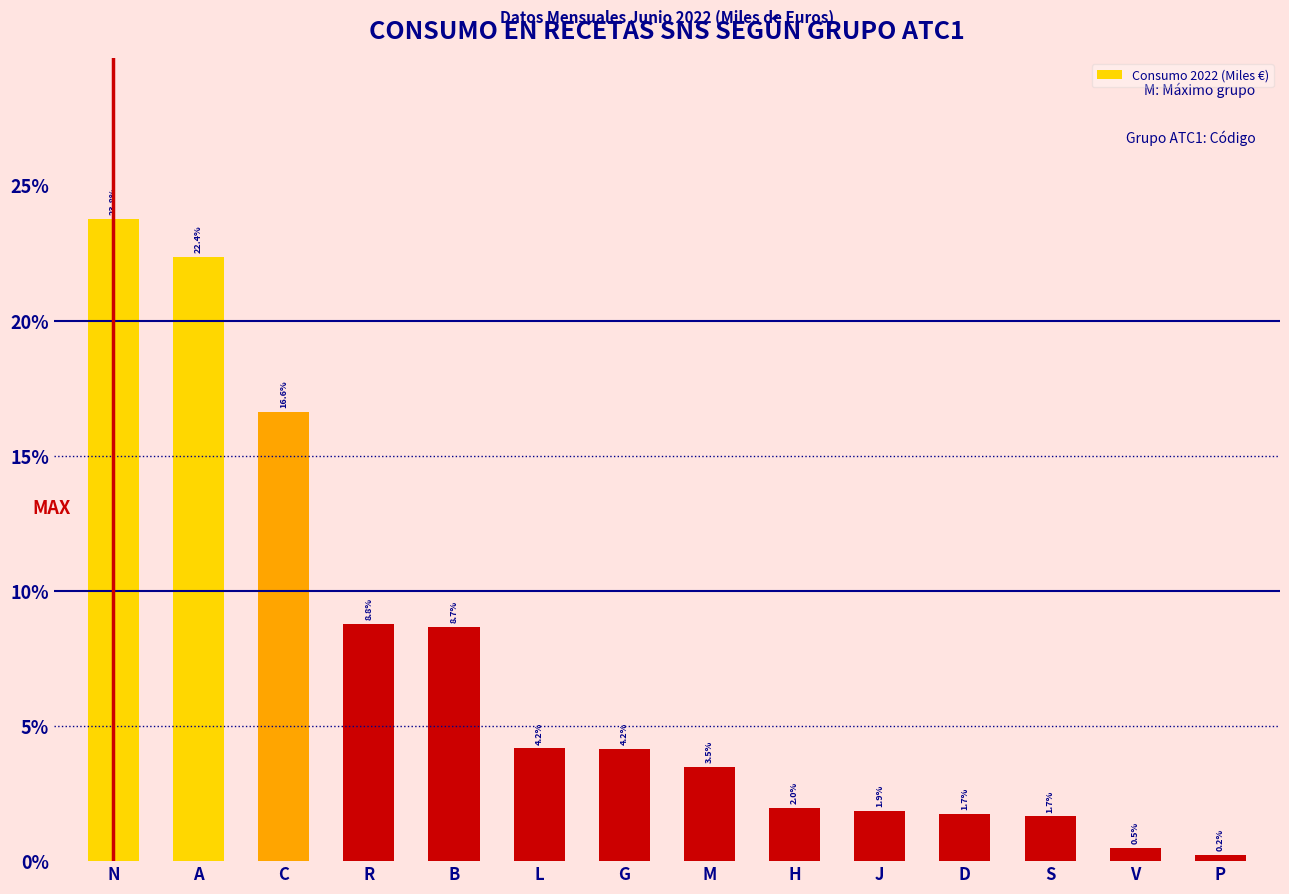

Reading left to right, extract all data points from this chart.

N=23.8	A=22.4	C=16.6	R=8.8	B=8.7	L=4.2	G=4.2	M=3.5	H=2.0	J=1.9	D=1.7	S=1.7	V=0.5	P=0.2